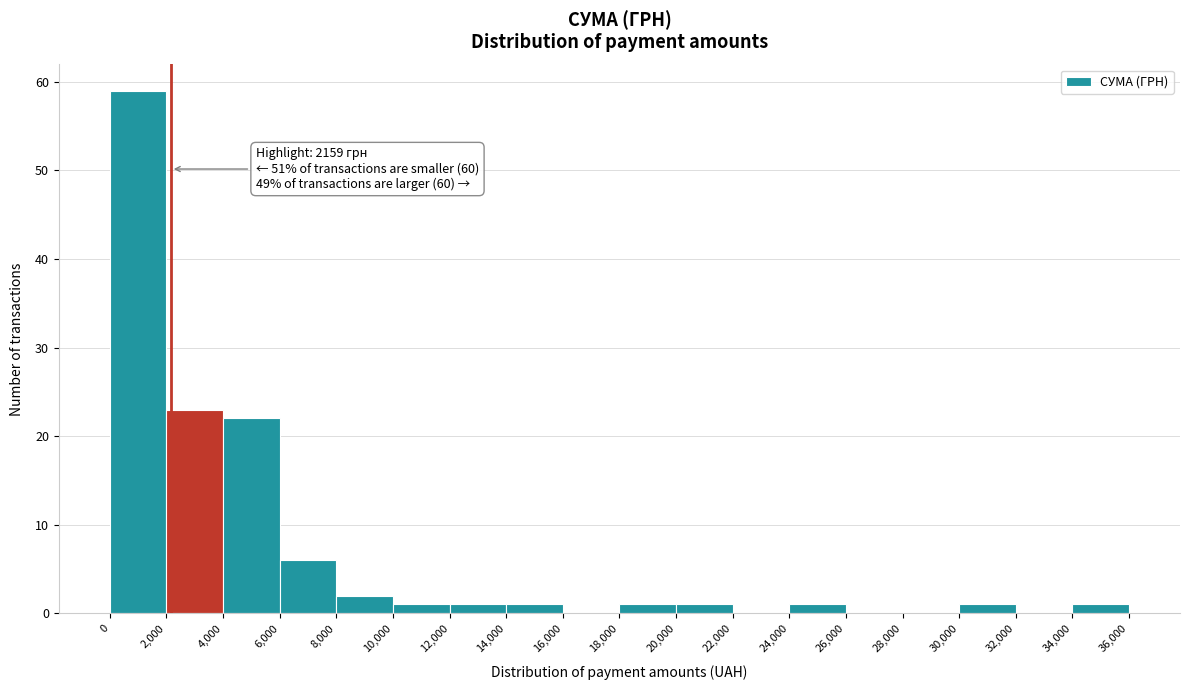

Over which range of the x-axis is the bar tallest?

0 to 2,000